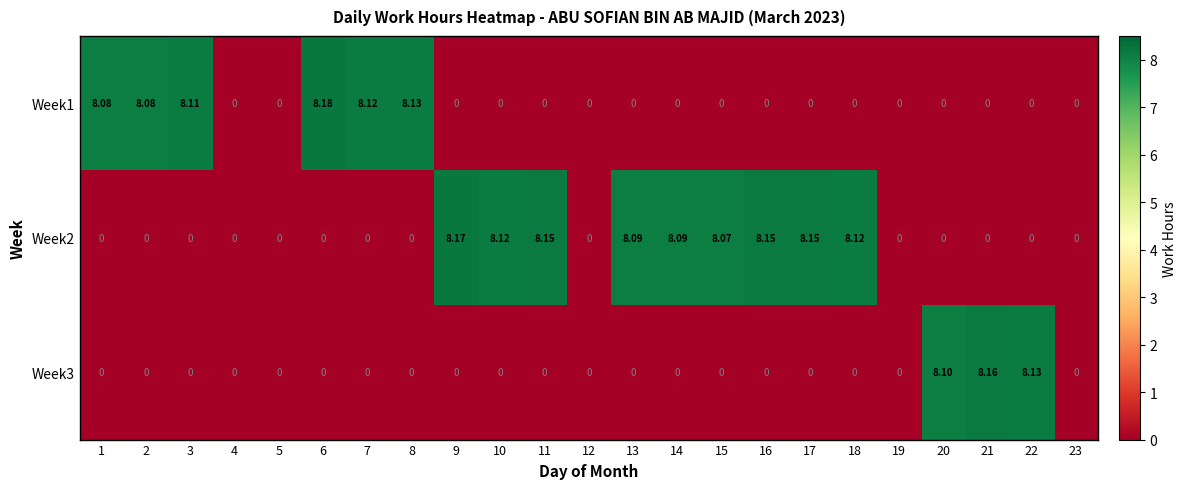

Is the value of Week3 at 13 greater than the value of Week2 at 13?

No